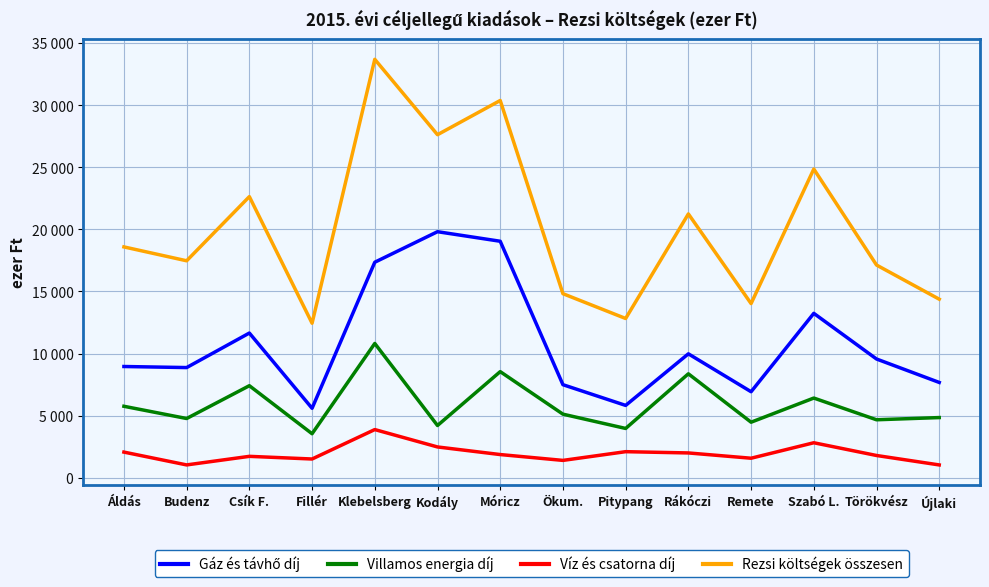

At how many categories does at least one series exceed 5940?

14